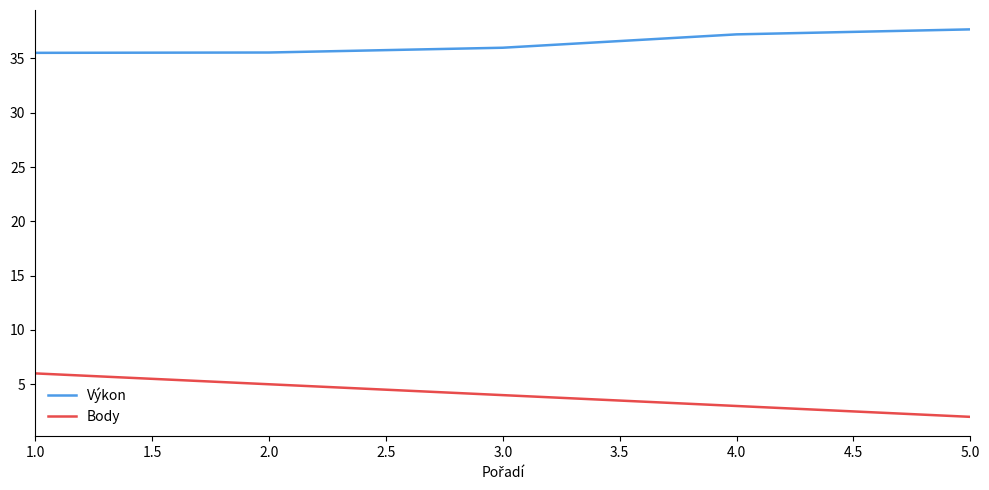

Which series has the widest spread of values?

Body